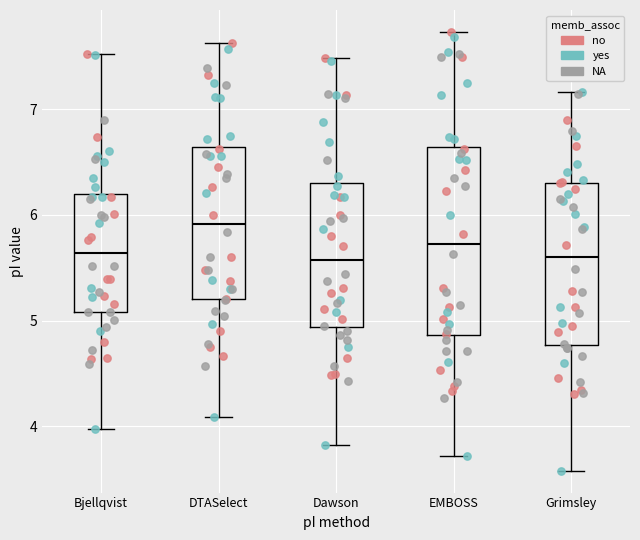

Where does the lower whisker of the box for EMBOSS end on the y-axis? The values are not printed on the chart, so give them approximately, as read against the axis.

3.7